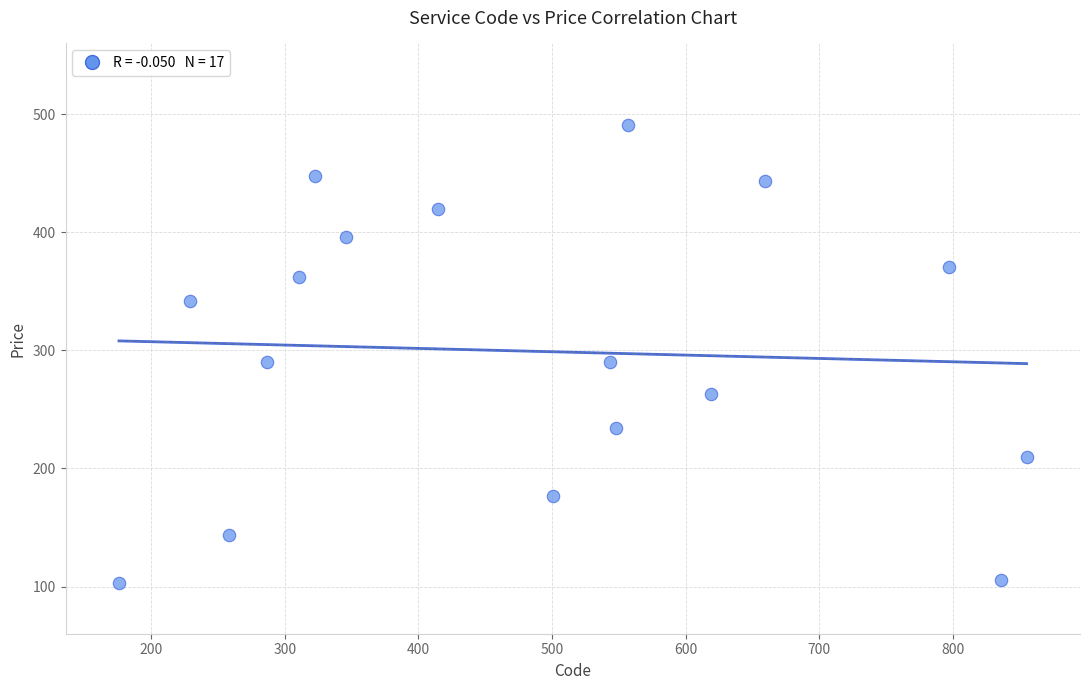

What is the range of X values (max minus min)?

679.0